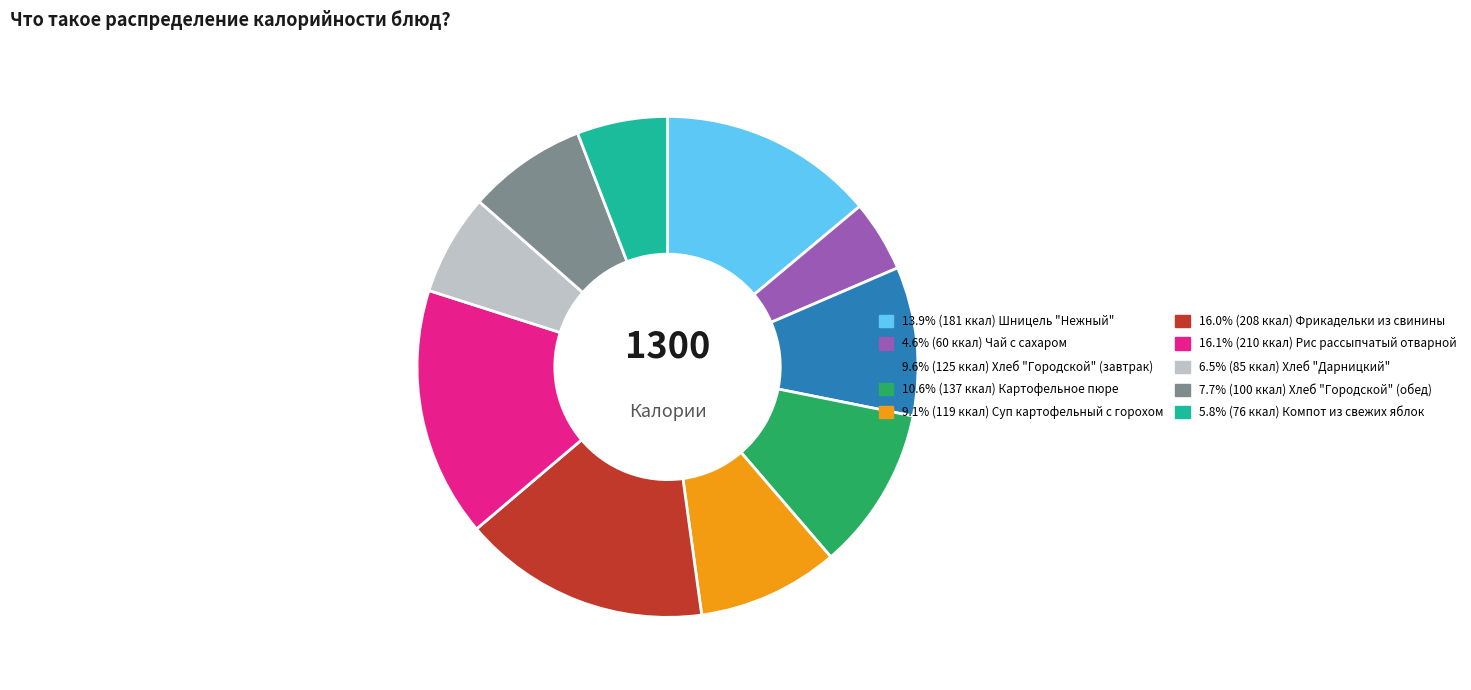

Is there any slice that represents more than half of the pie?

No